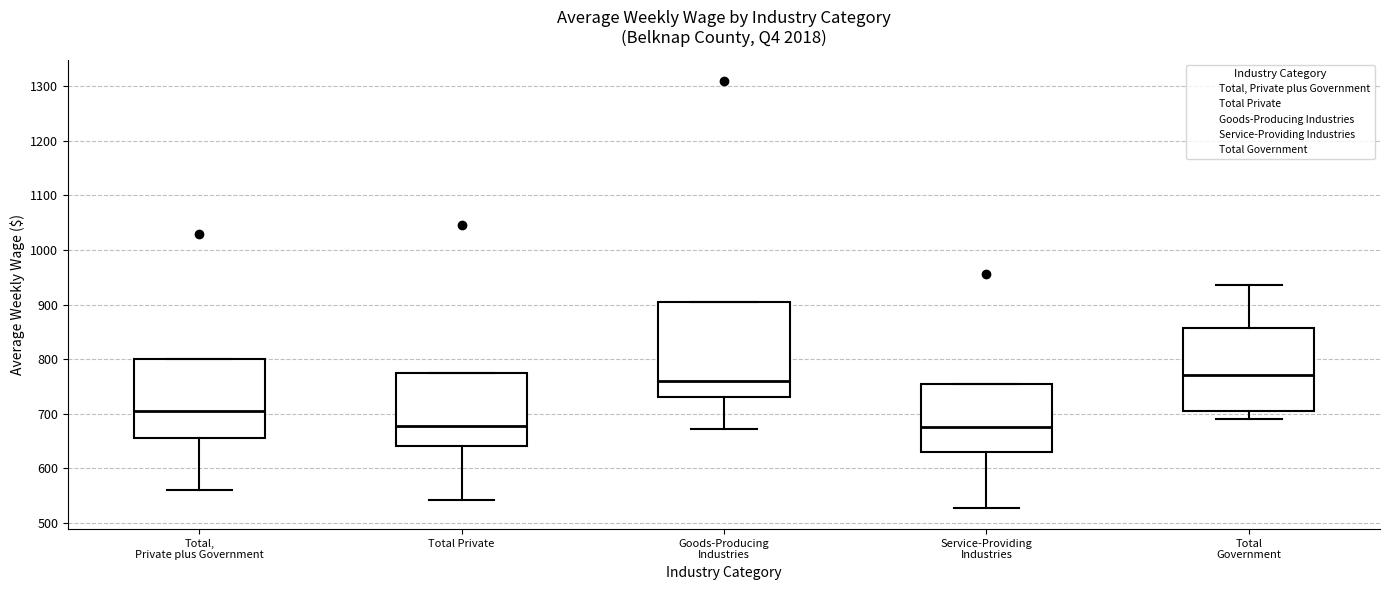

Where does the lower whisker of the box for Service-Providing Industries end on the y-axis? The values are not printed on the chart, so give them approximately, as read against the axis.

530